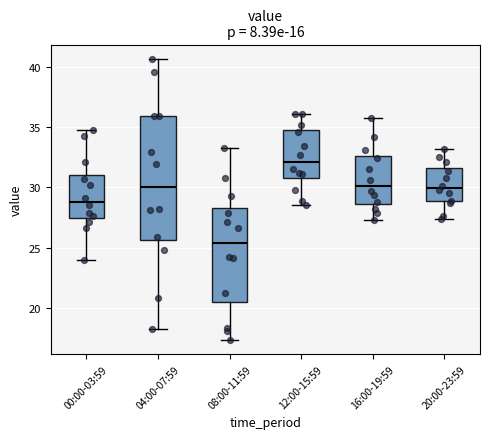

Reading left to right, transcribe this box plot: for each box, give where its median line is, the range the box spans, and where its two whiskers end, as read against the y-axis. The values are not printed on the chart, so give them approximately, as read against the axis.

00:00-03:59: median 29.0, box 27.5 to 31.0, whiskers 24.0 to 35.0
04:00-07:59: median 30.0, box 25.5 to 36.0, whiskers 18.0 to 40.5
08:00-11:59: median 25.5, box 20.5 to 28.5, whiskers 17.5 to 33.5
12:00-15:59: median 32.0, box 31.0 to 35.0, whiskers 28.5 to 36.0
16:00-19:59: median 30.0, box 28.5 to 32.5, whiskers 27.5 to 36.0
20:00-23:59: median 30.0, box 29.0 to 31.5, whiskers 27.5 to 33.0